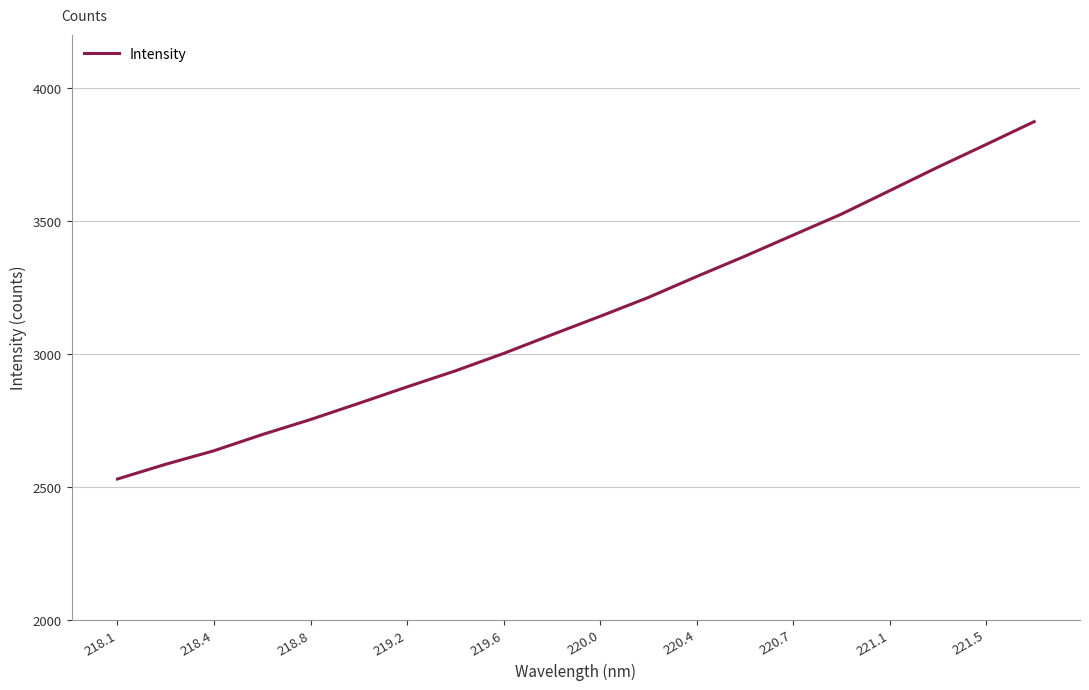

What is the minimum value shown in the chart?

2529.0